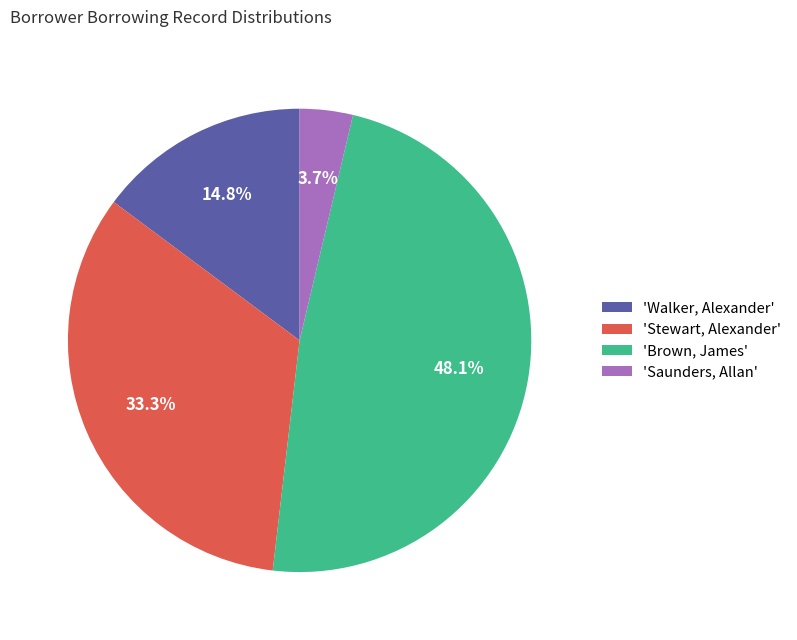

Which slice is the largest?

'Brown, James'